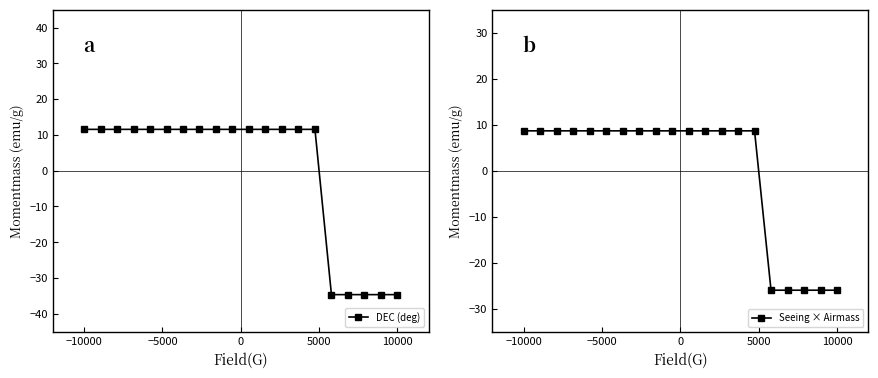

How many positive values does the DEC (deg) series have?

15